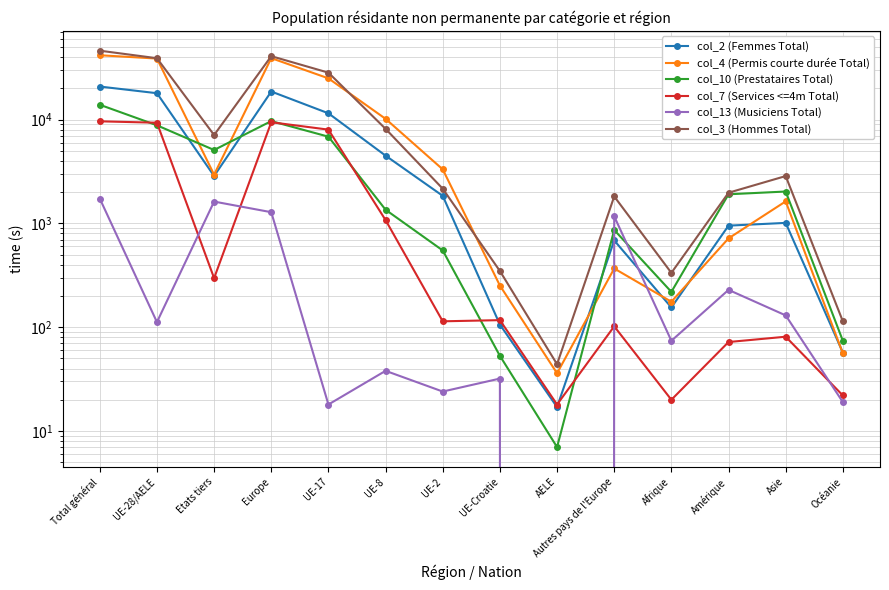

Does the chart display data point markers on the line(s)?

Yes